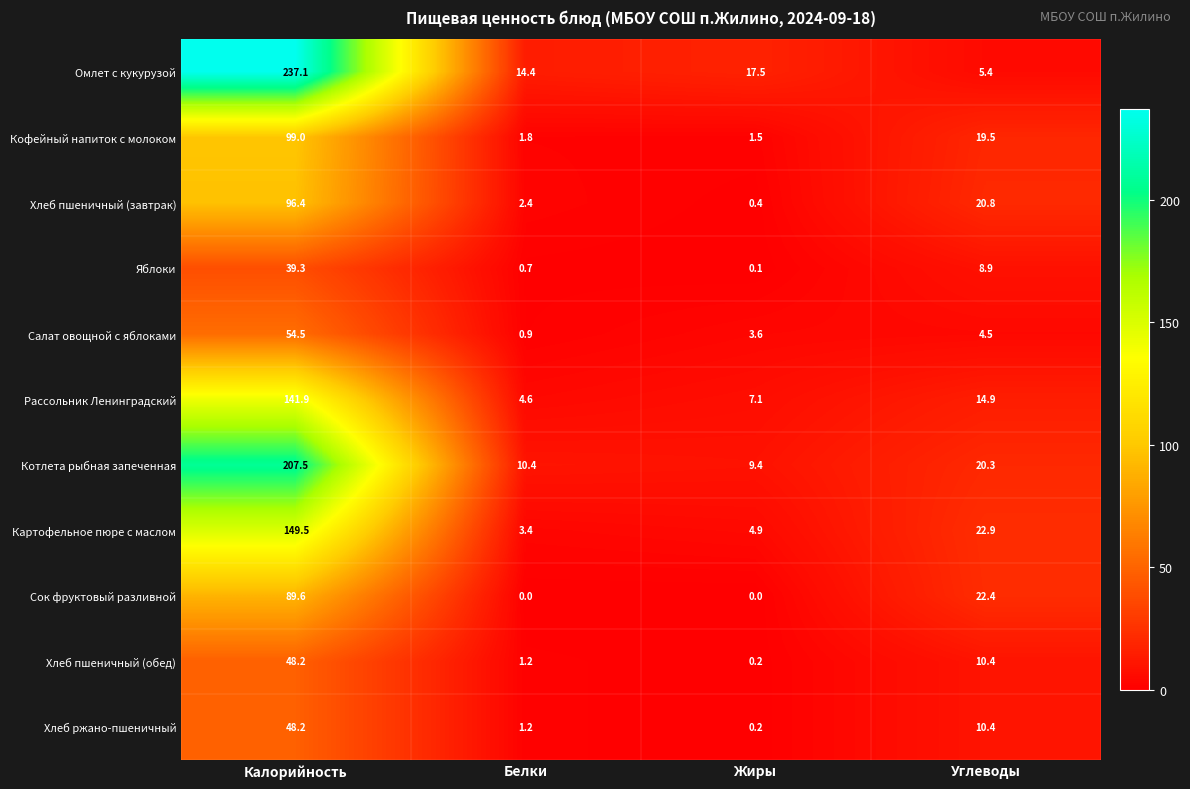

Which series has the widest spread of values?

Омлет с кукурузой